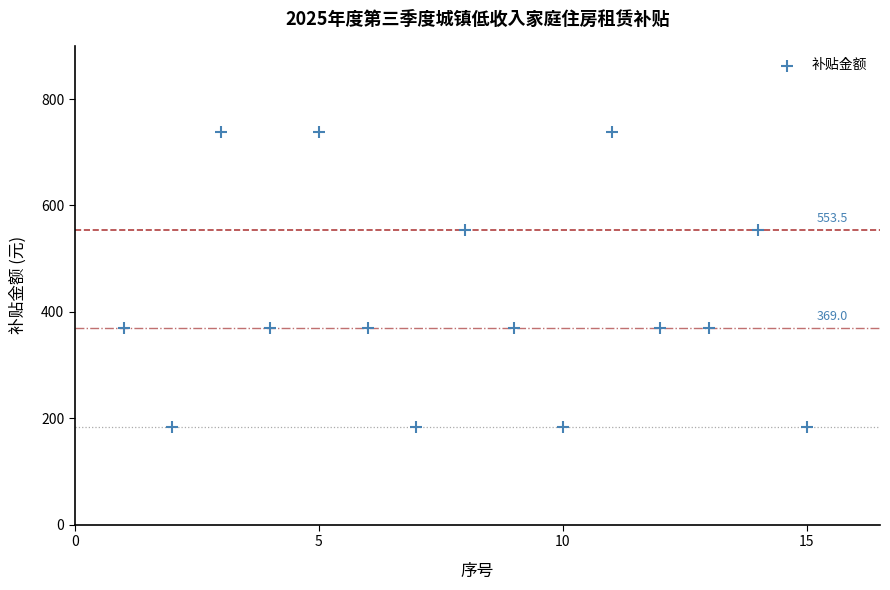

What is the range of X values (max minus min)?

14.0